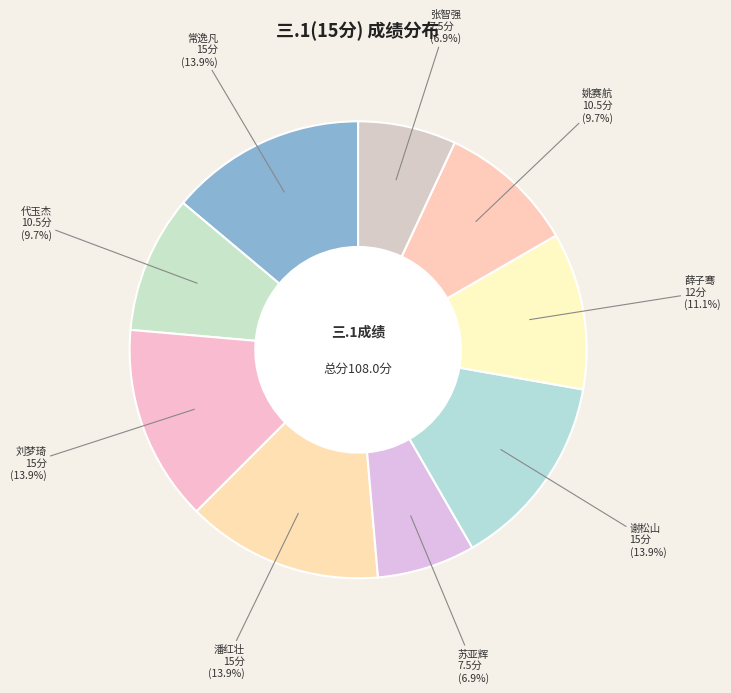

Is there a majority slice in this chart?

No